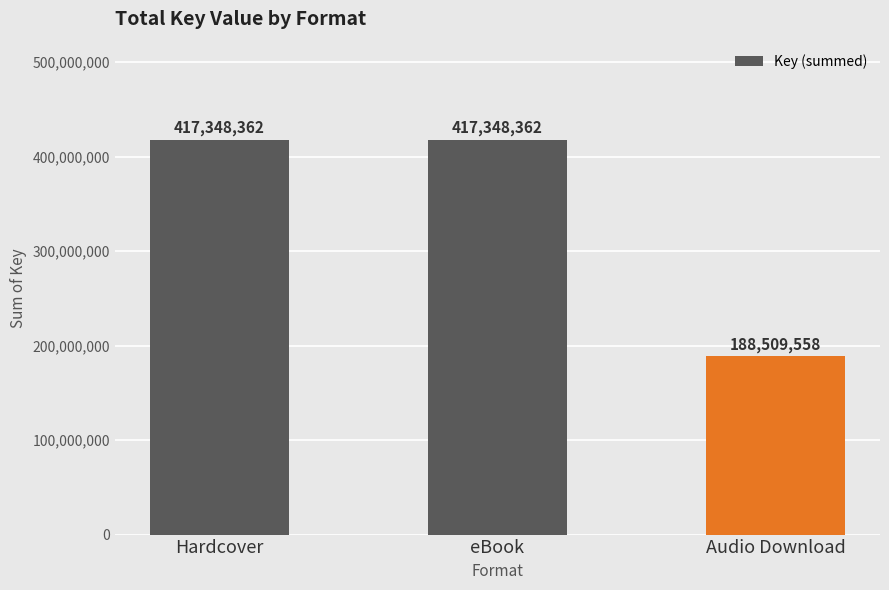

Are the bars grouped side by side (vs. stacked)?

No